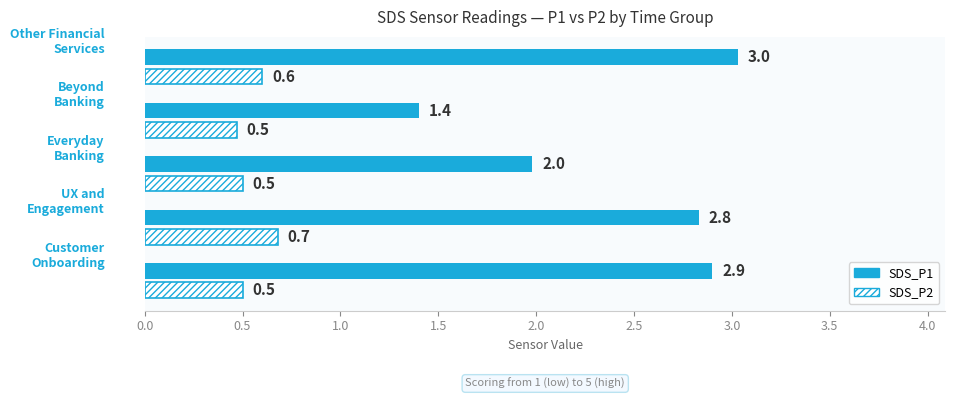

Which series has the largest total across all categories?

SDS_P1